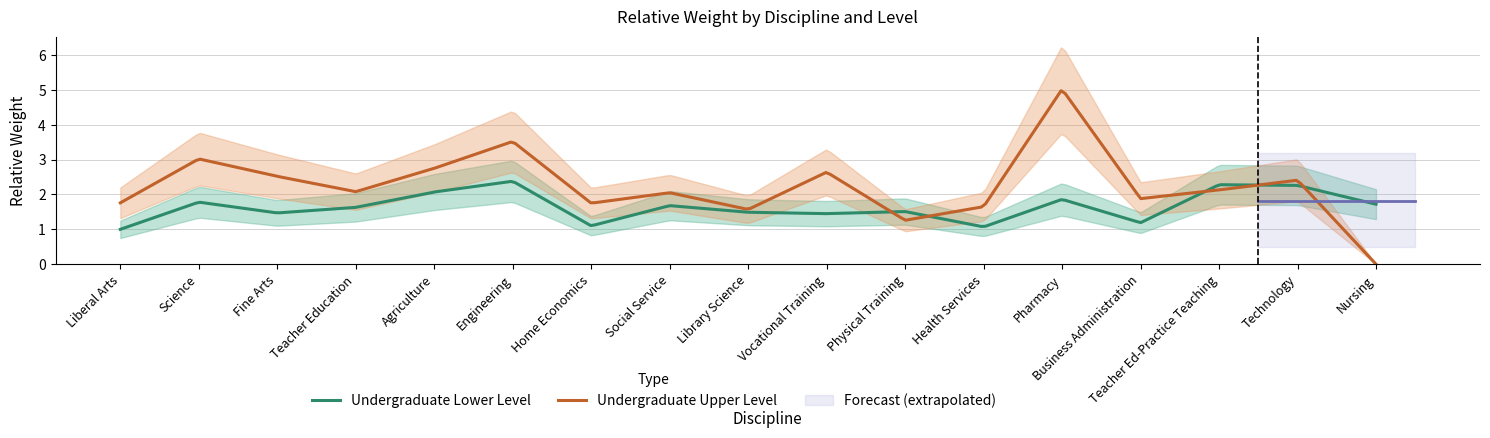

What position from the left is Liberal Arts?

1